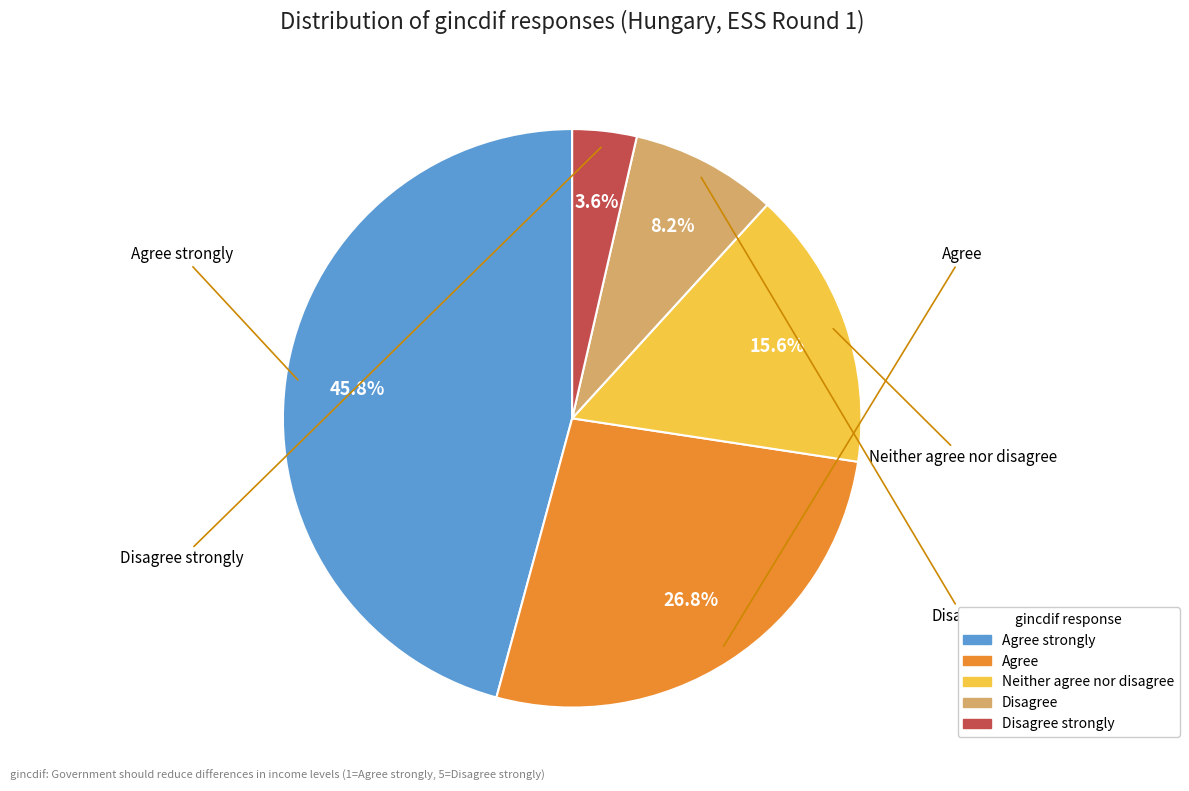

Does any single category account for the majority?

No